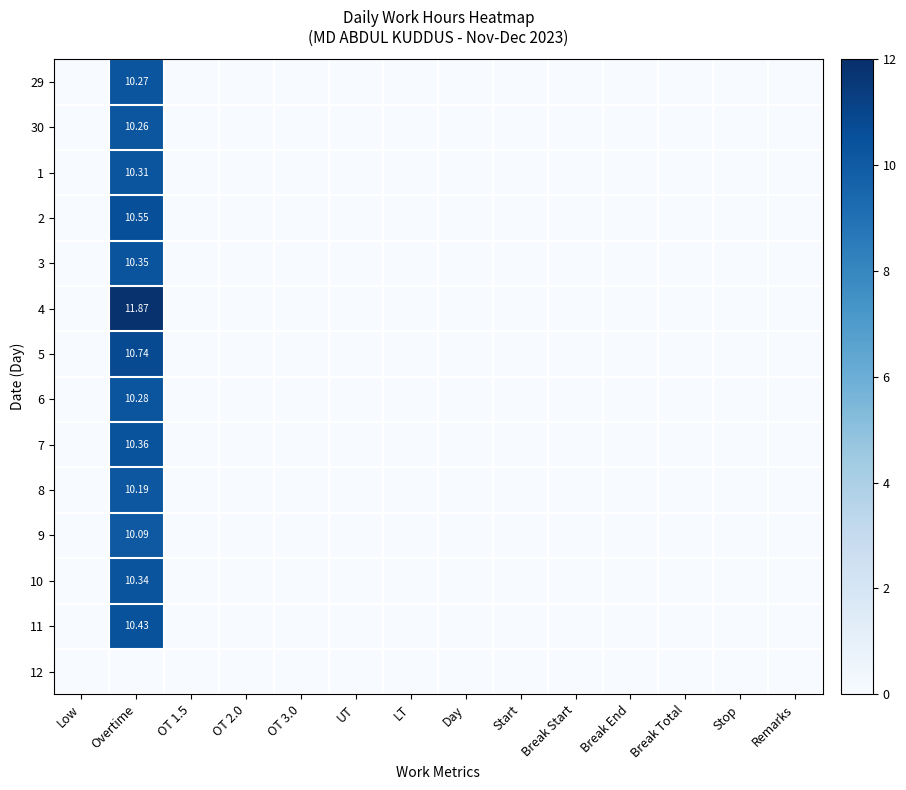

How many categories are shown in the chart?

14